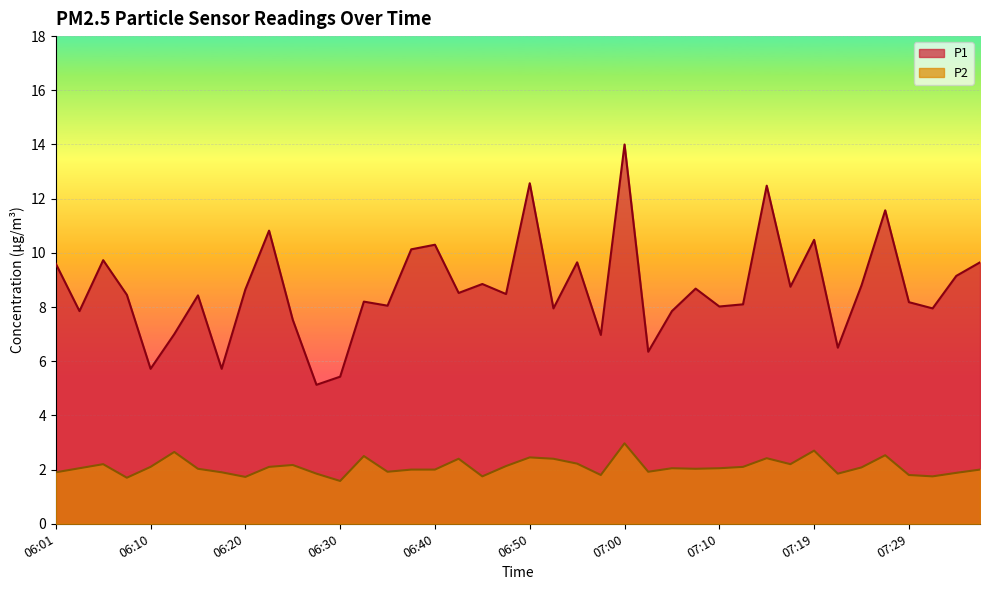

What is the sum of the P2 values at 07:00 and 07:24?

5.1